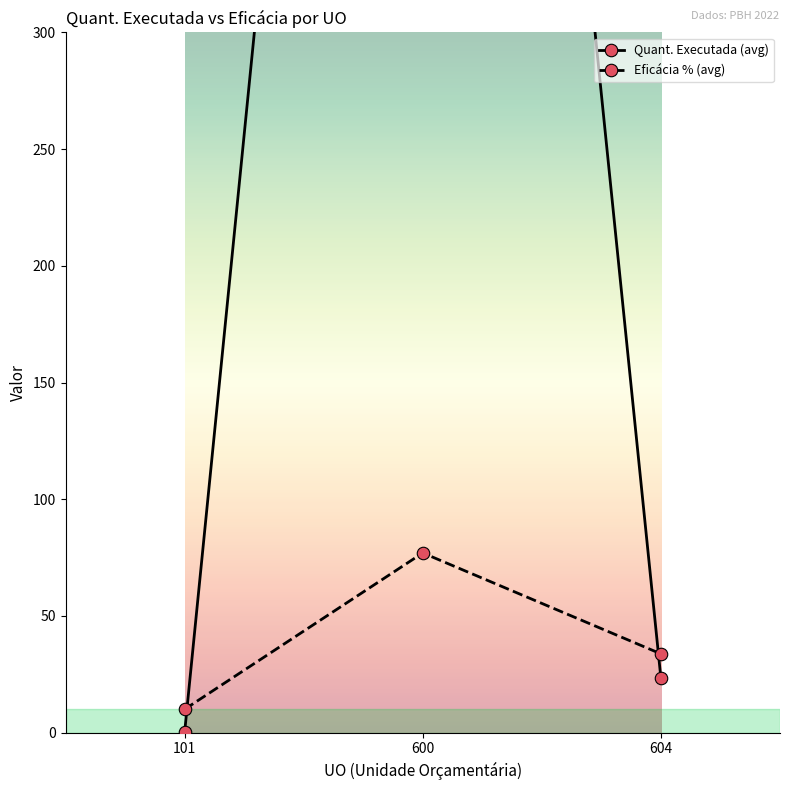

The Eficácia % (avg) series shows 5.3 at 101. True or false?

False